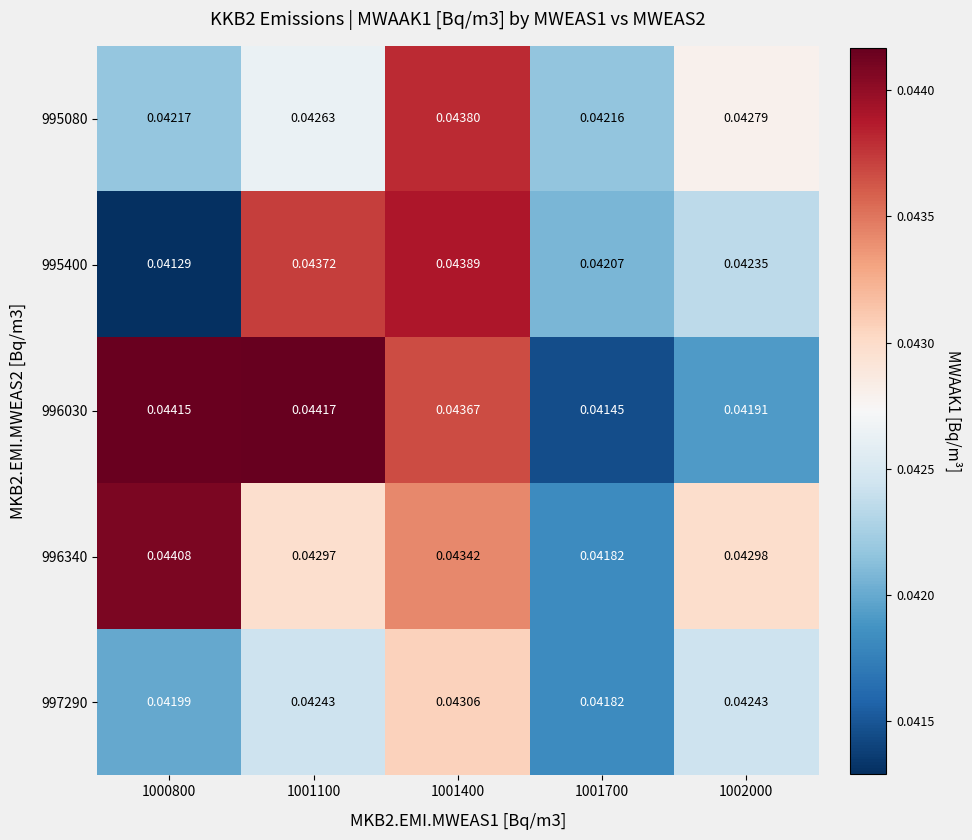

What is the total value across all series at 1002000?

0.2